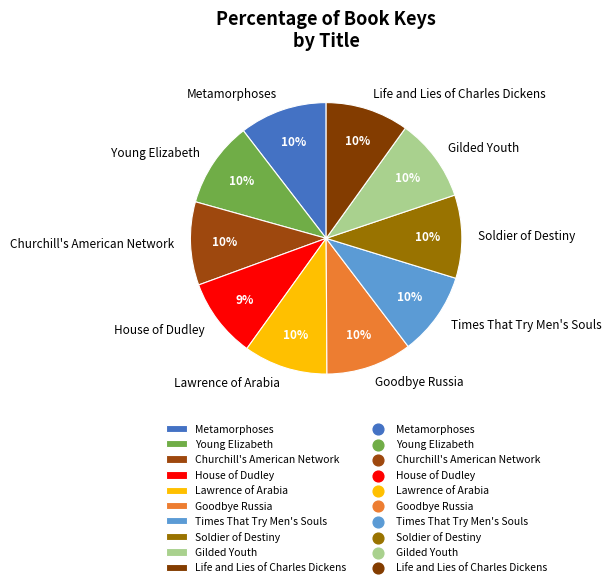

What is the ratio of the value at Young Elizabeth to the value at Times That Try Men's Souls?

1.0